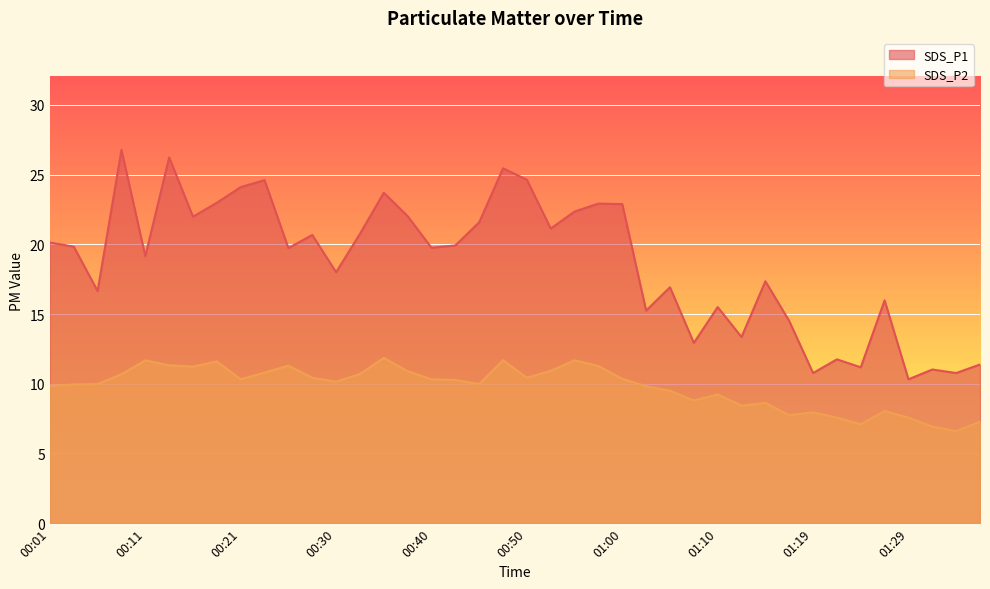

List the series in order of their overall mean, highest first.

SDS_P1, SDS_P2